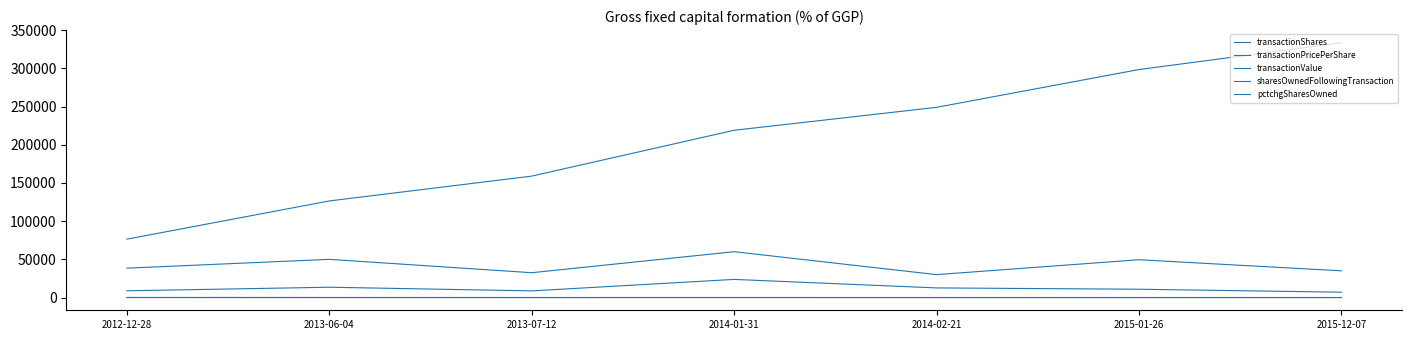

Is this an area chart (filled region under the line)?

No